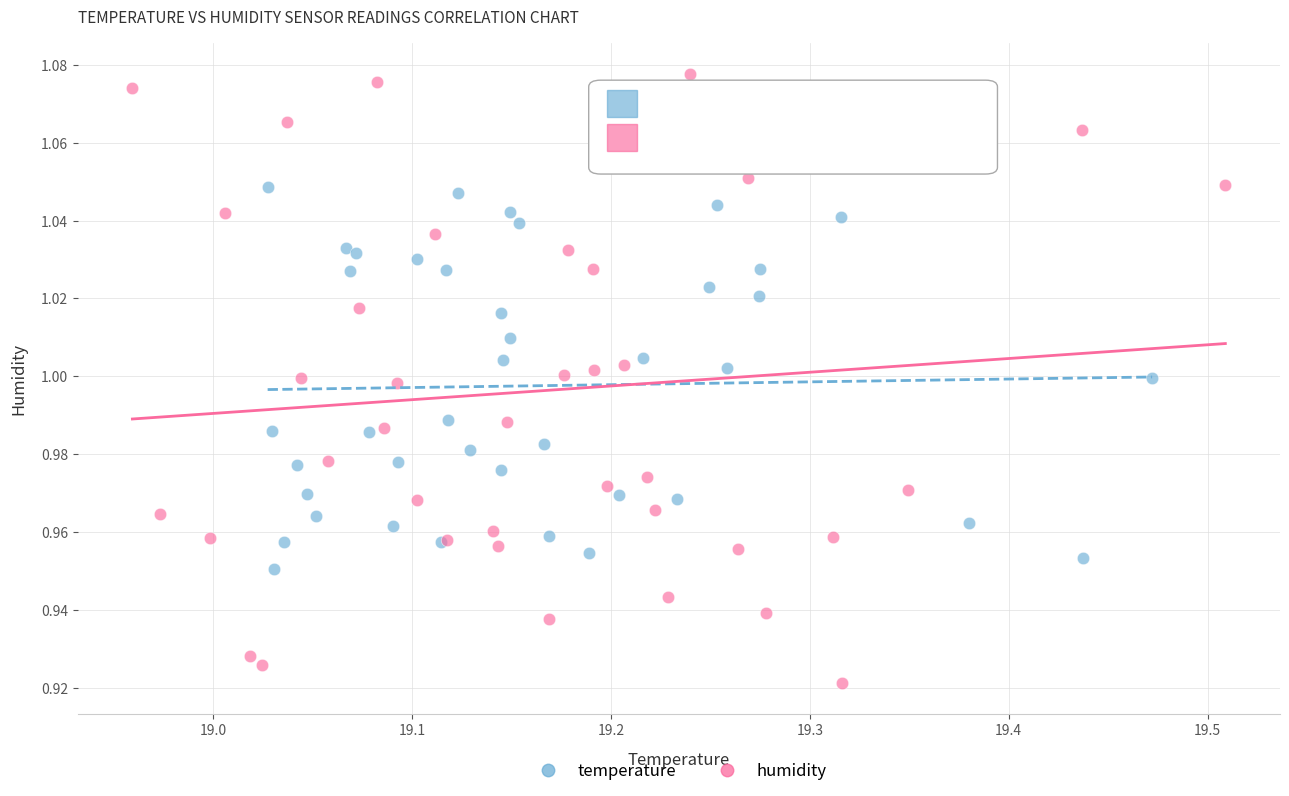

Which series has the widest spread of Y values?

humidity